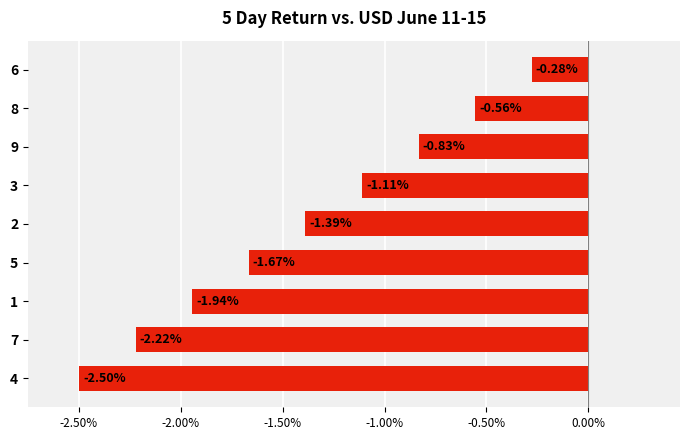

What is the difference between the maximum and minimum values?

2.2